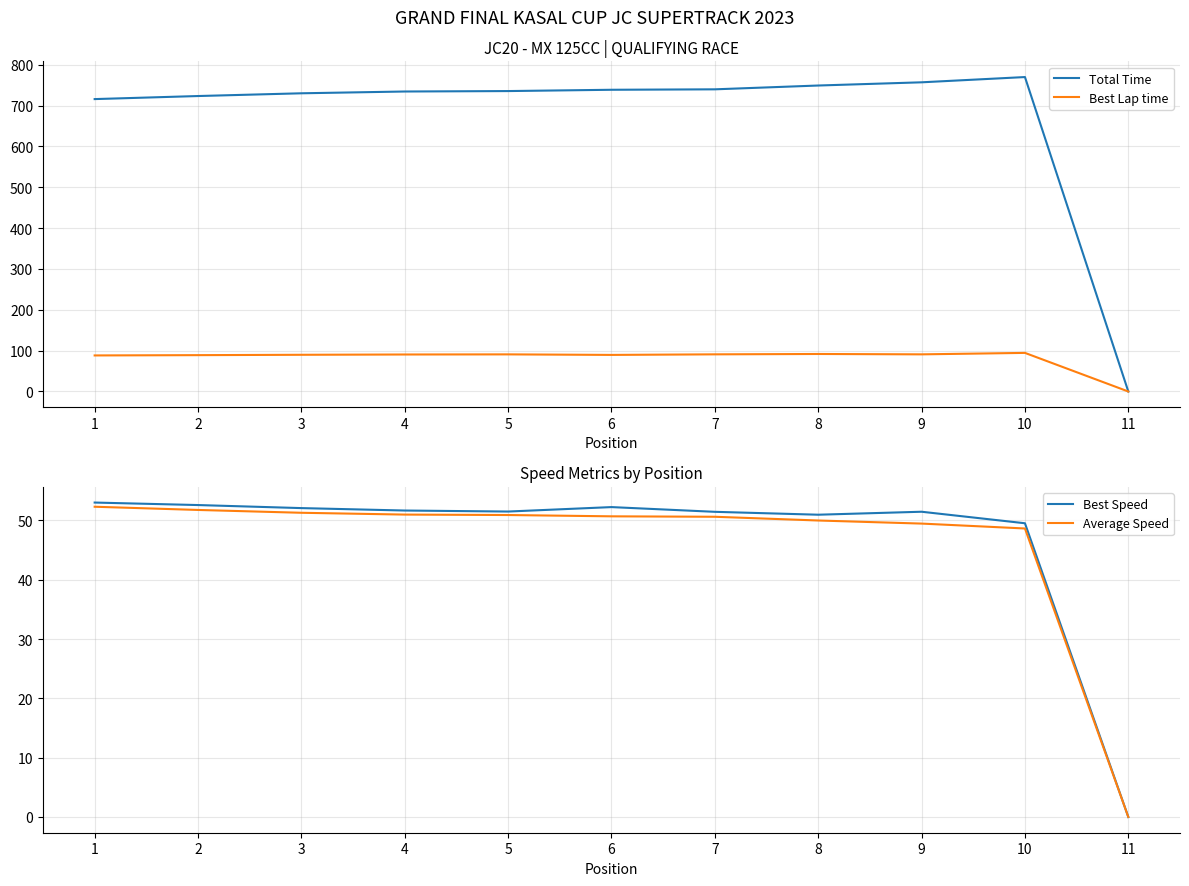

Is this an area chart (filled region under the line)?

No